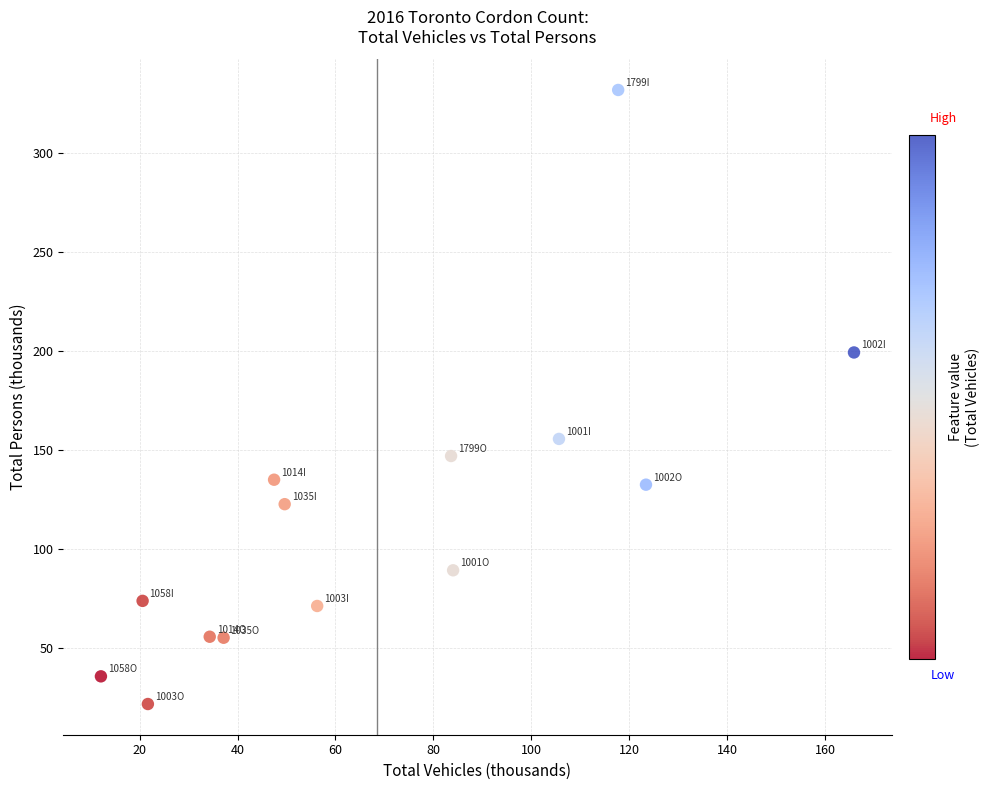

What is the range of Y values (max minus min)?

309.9